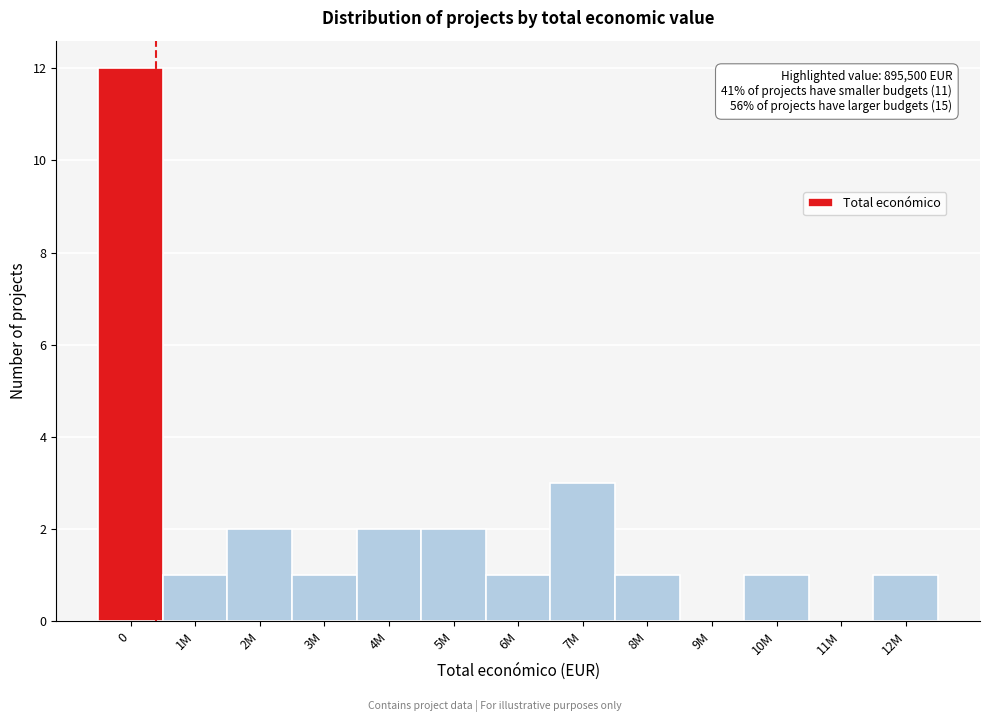

Reading right to left, list all the values displayed in this chart.

12M=1	11M=0	10M=1	9M=0	8M=1	7M=3	6M=1	5M=2	4M=2	3M=1	2M=2	1M=1	0=12